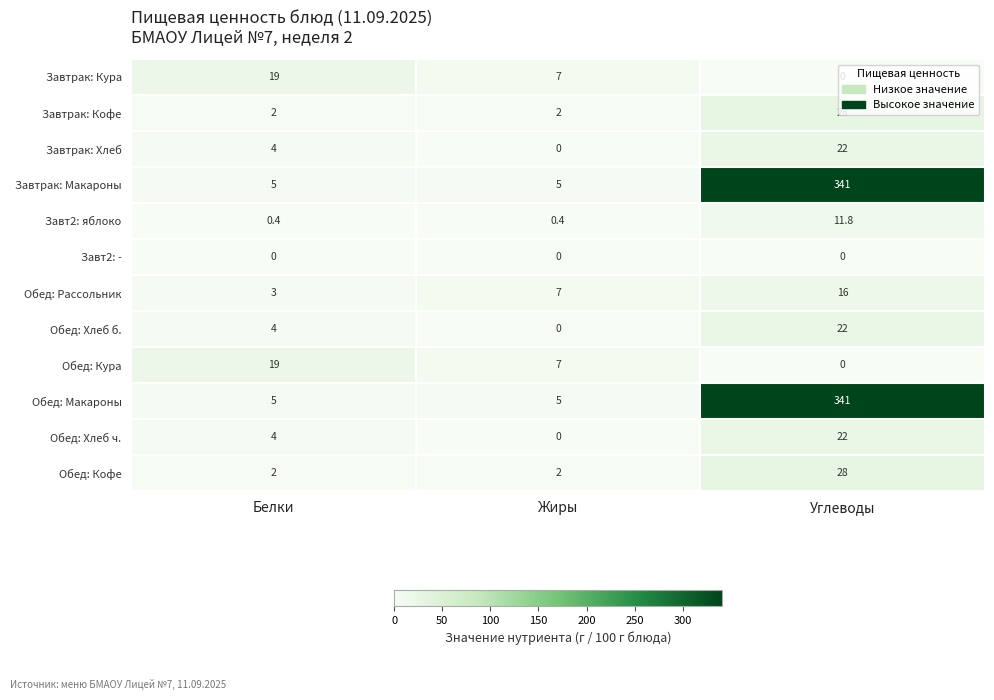

How many Обед: Кофе values are between 2 and 28?

3